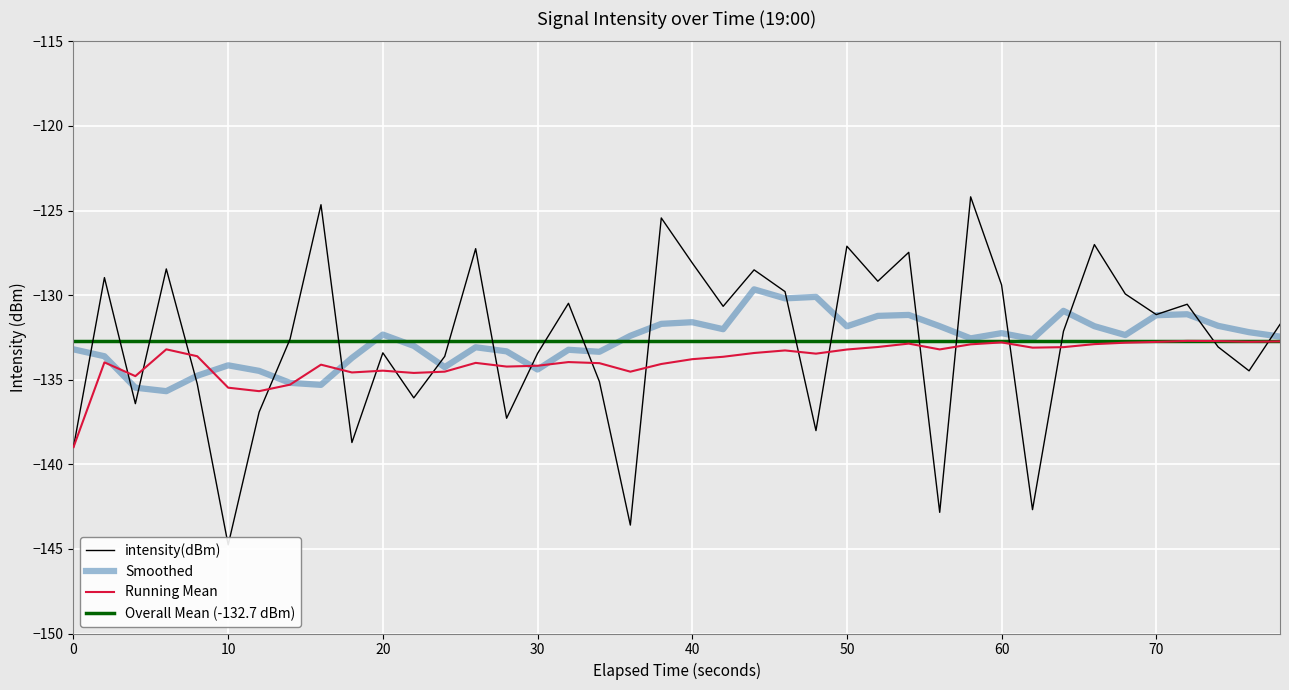

Is it true that Running Mean equals -68.1 at 20?

False